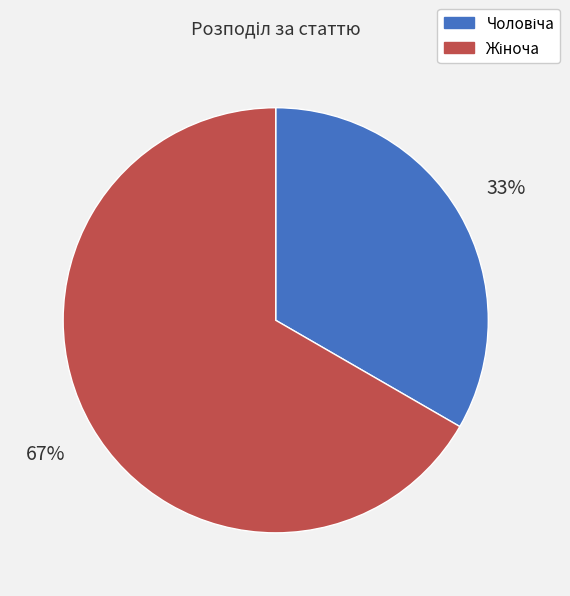

Is there any slice that represents more than half of the pie?

Yes